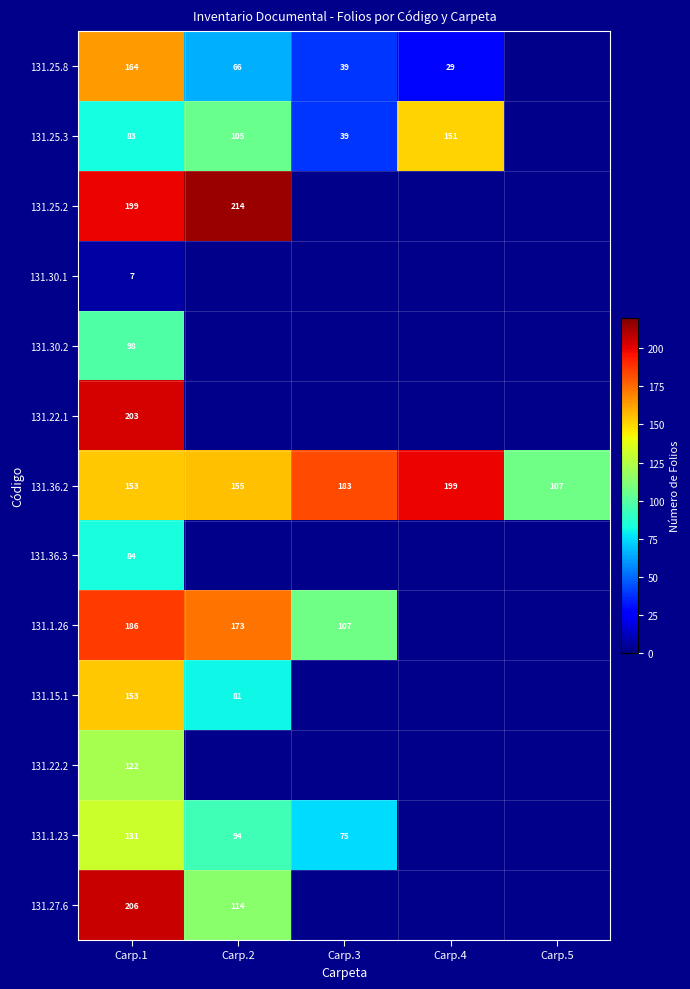

The 131.25.3 series shows 97 at Carp.4. True or false?

False